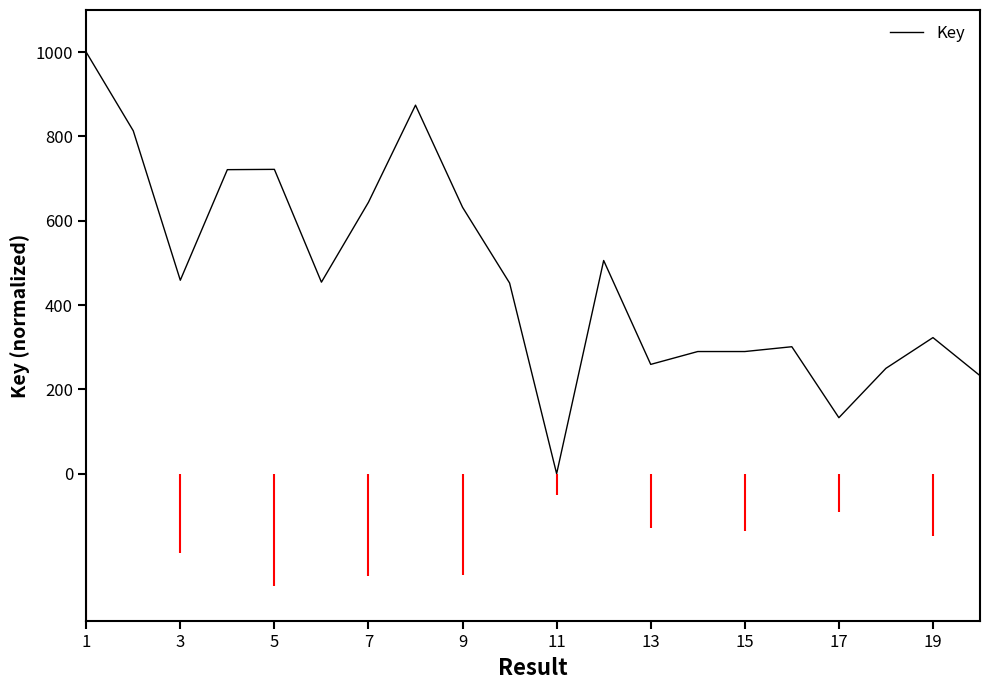

What is the greatest value displayed?

1000.0